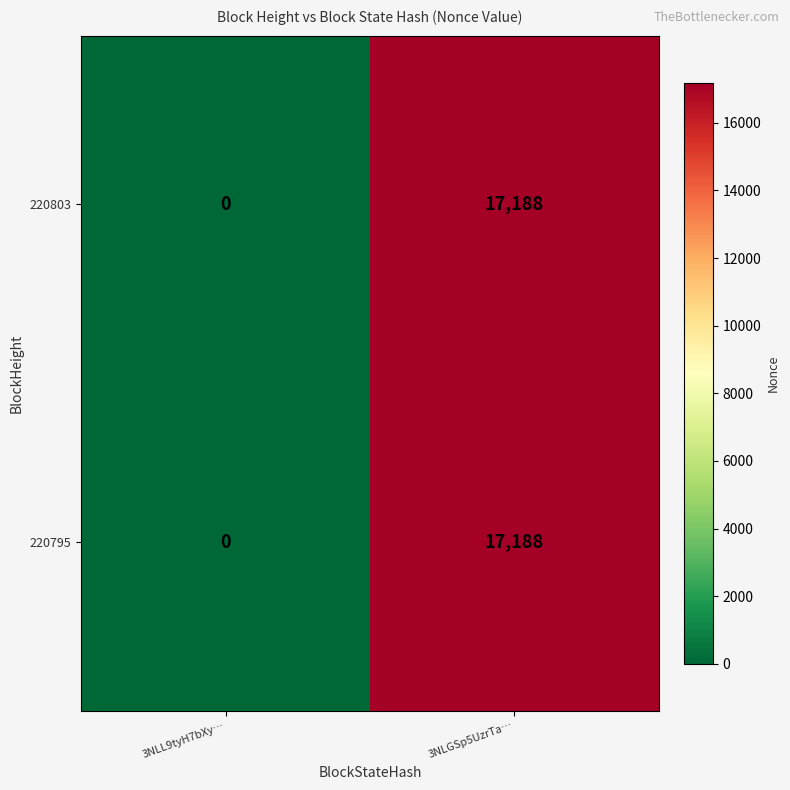

What is the total value across all series at 3NLGSp5UzrTa…?

34376